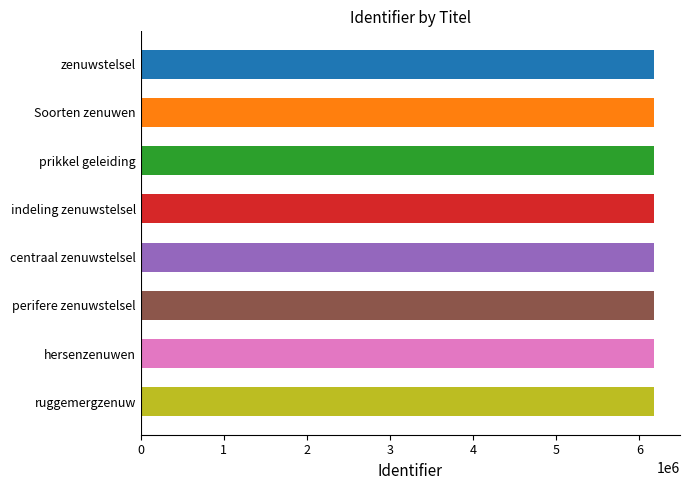

How many data points does each series have?

8